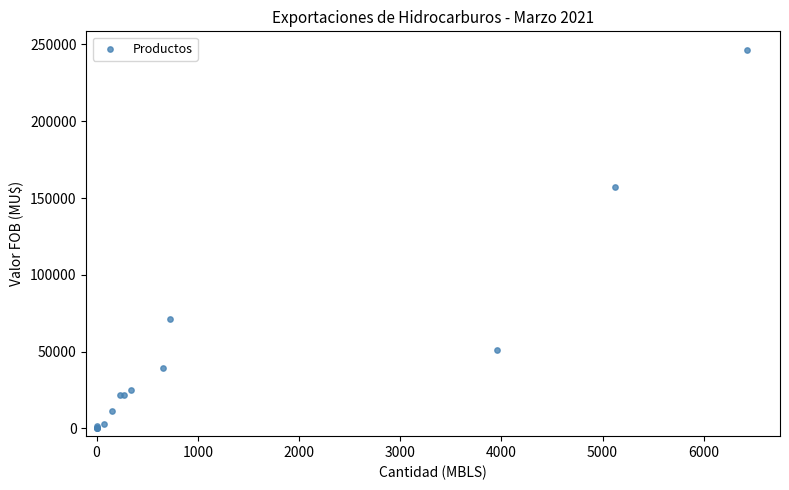

What Y value in the scatter plot is closest to 123133?

156957.6